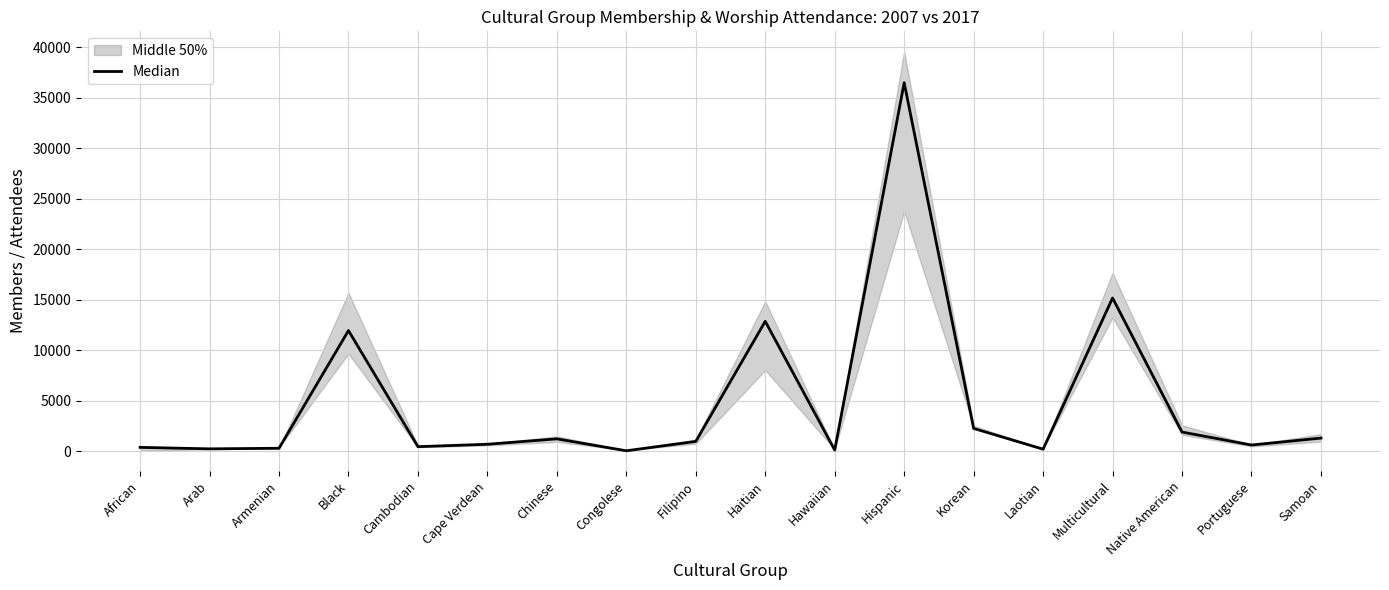

What is the minimum value shown in the chart?

51.5